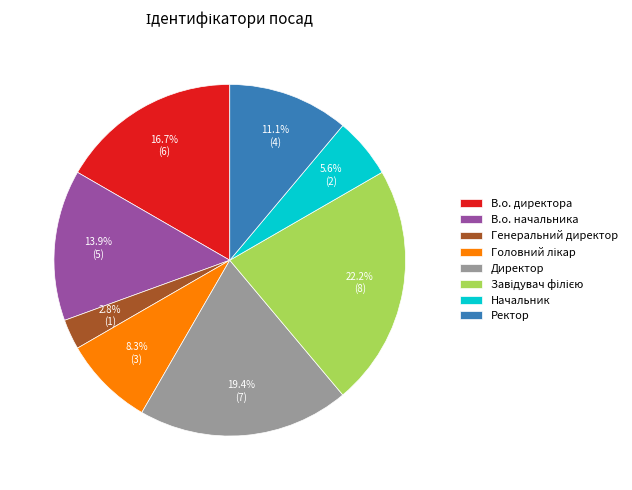

How much of the chart is everything except В.о. директора?

83.3%